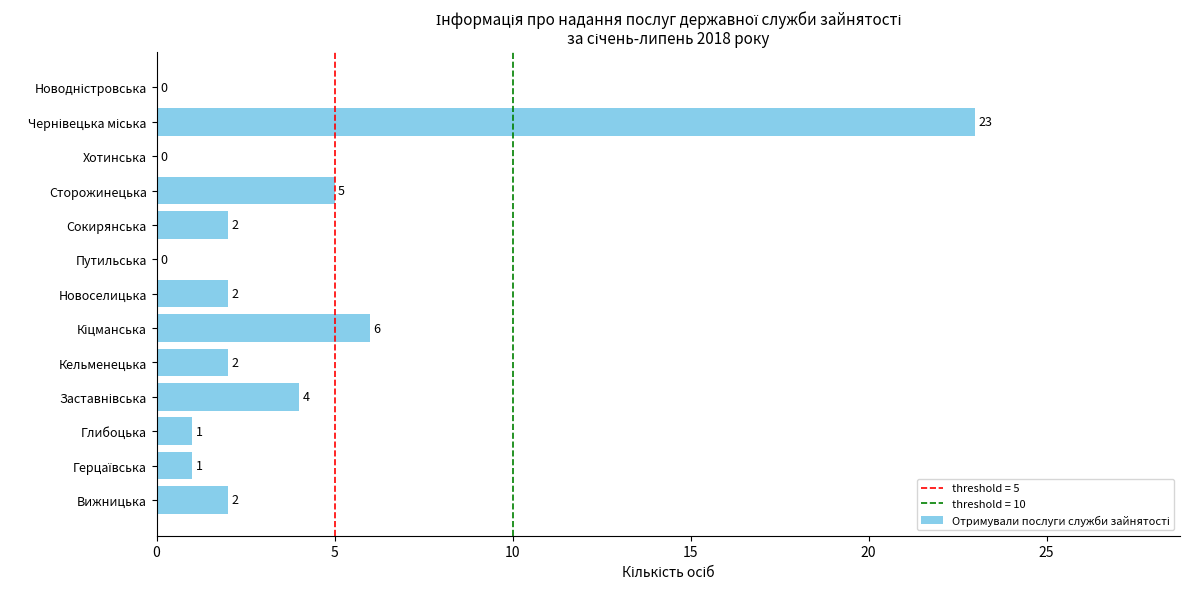

The chart shows a value of 3 at Вижницька. True or false?

False